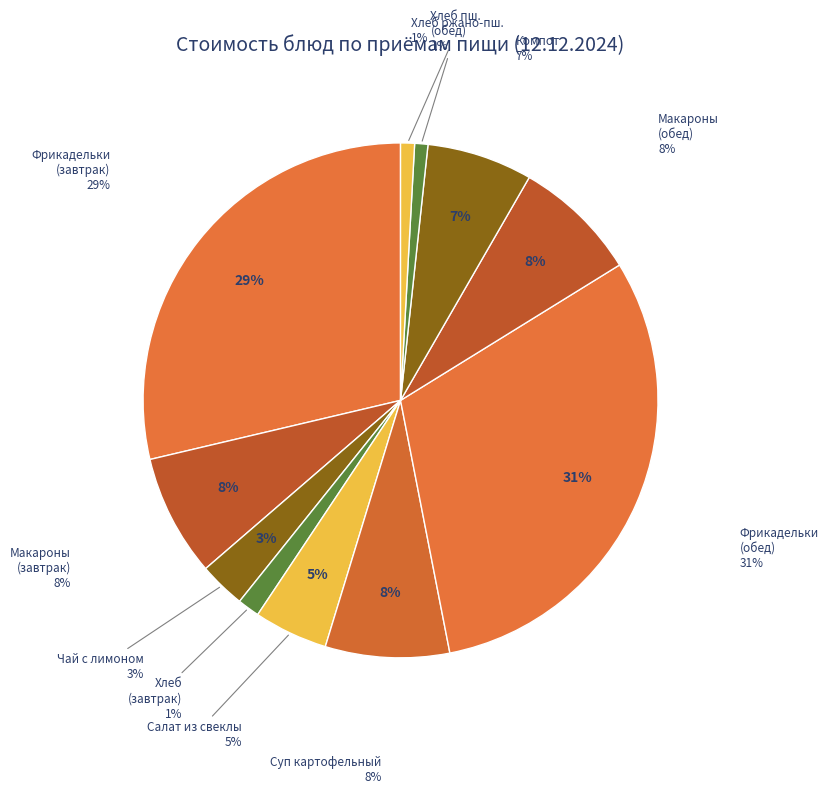

Rank the categories by value from lowest to highest.

Хлеб пшеничный (обед), Хлеб ржано-пшеничный, Хлеб пшеничный (завтрак), Чай с лимоном, Салат из свеклы с яблоком, Компот из плодов сушеных, Макаронные изделия отварные (завтрак), Суп картофельный с бобовыми, Макаронные изделия отварные (обед), Фрикадельки в соусе (завтрак), Фрикадельки в соусе (обед)